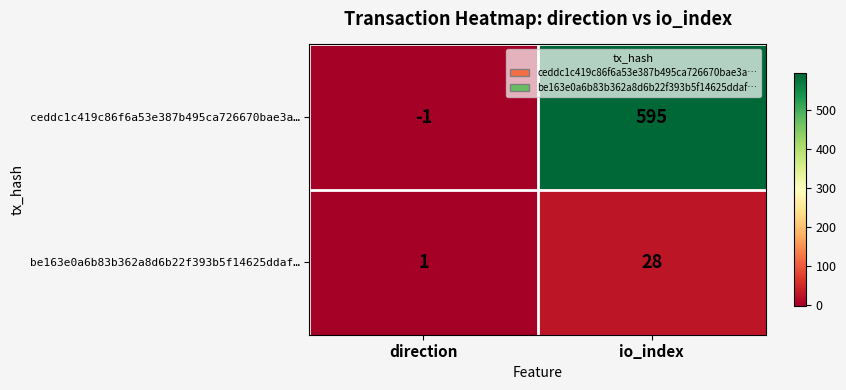

The ceddc1c419c86f6a53e387b495ca726670bae3a… series shows 595 at io_index. True or false?

True